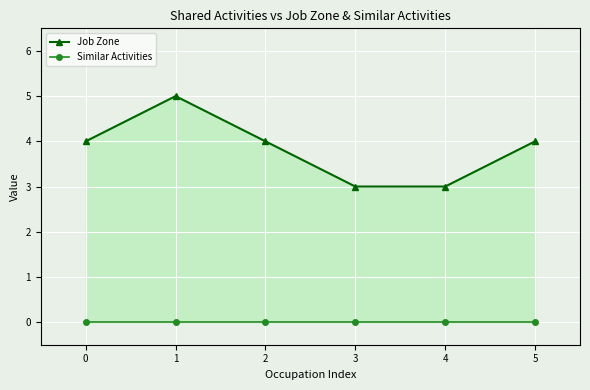

Reading right to left, list all the values displayed in this chart.

Job Zone: 5=4	4=3	3=3	2=4	1=5	0=4
Similar Activities: 5=0	4=0	3=0	2=0	1=0	0=0